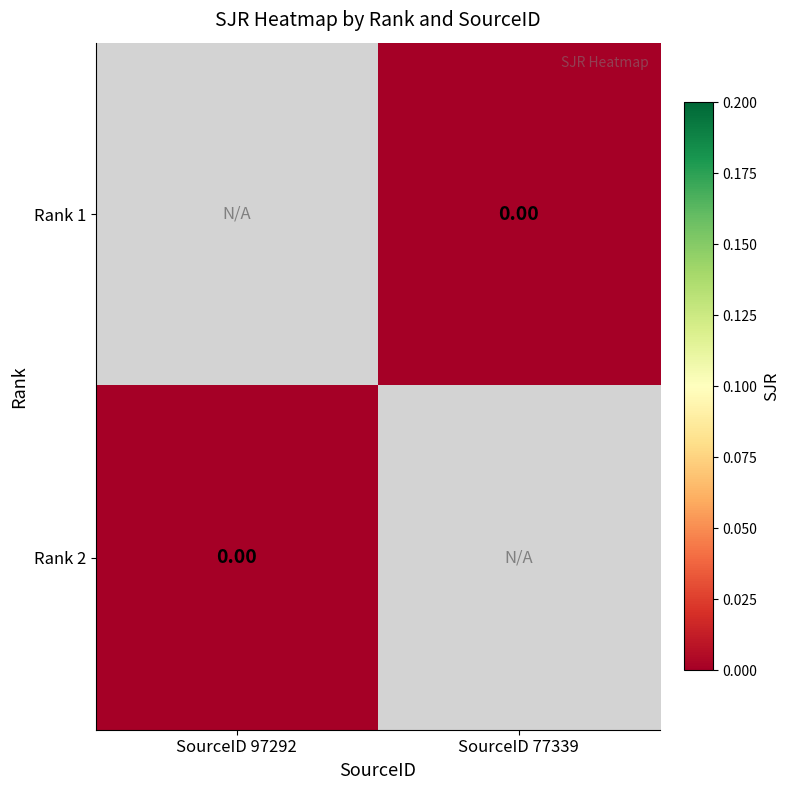

List the series in order of their peak value, lowest first.

Rank 1, Rank 2